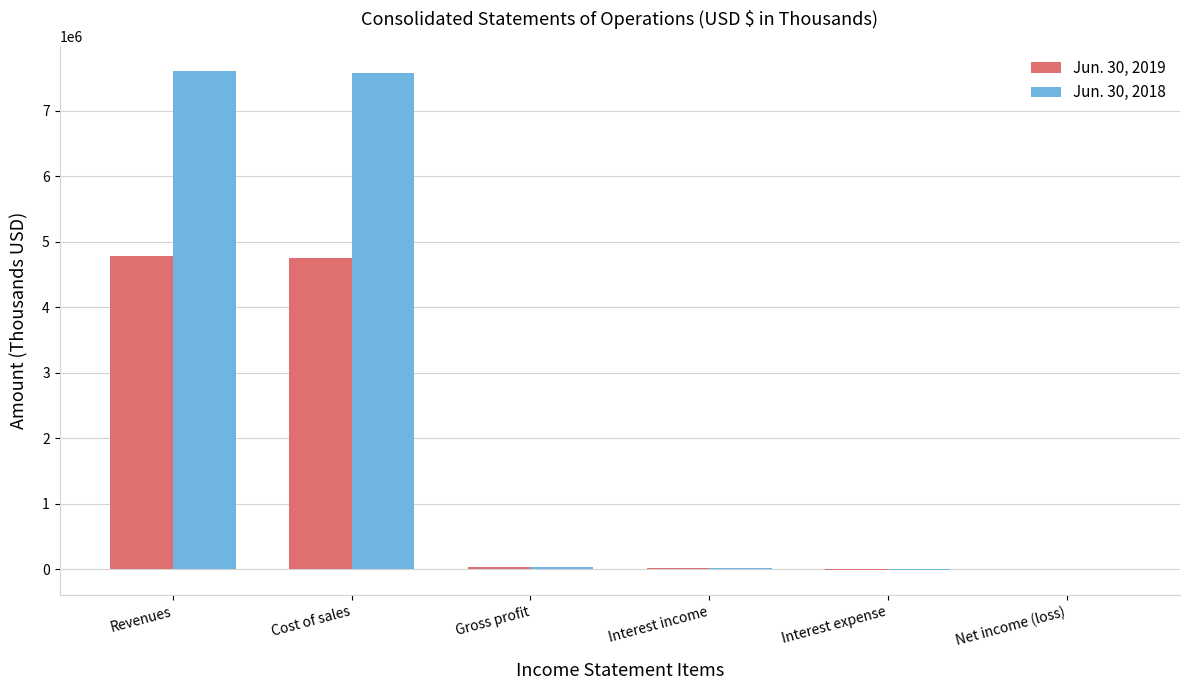

What is the total value across all series at Cost of sales?

12328004